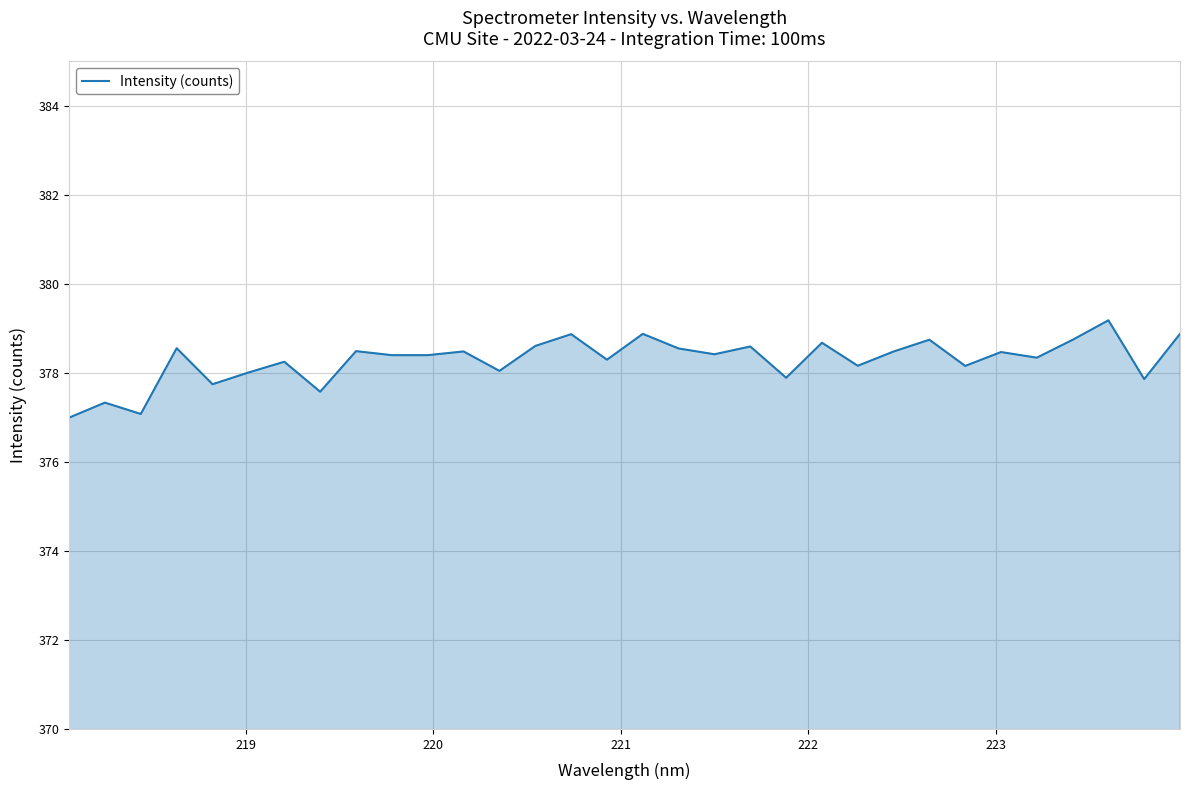

What is the greatest value displayed?

379.2